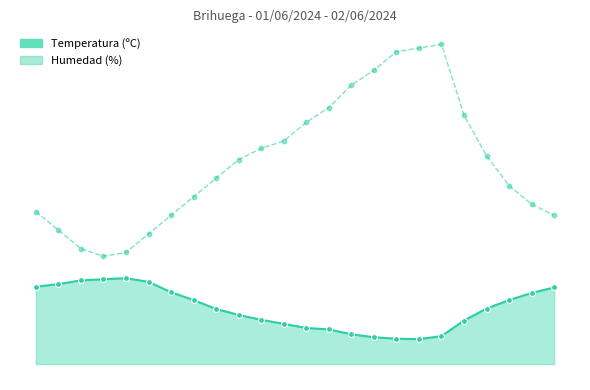

Which series contains the lowest Y value?

Temperatura (ºC)